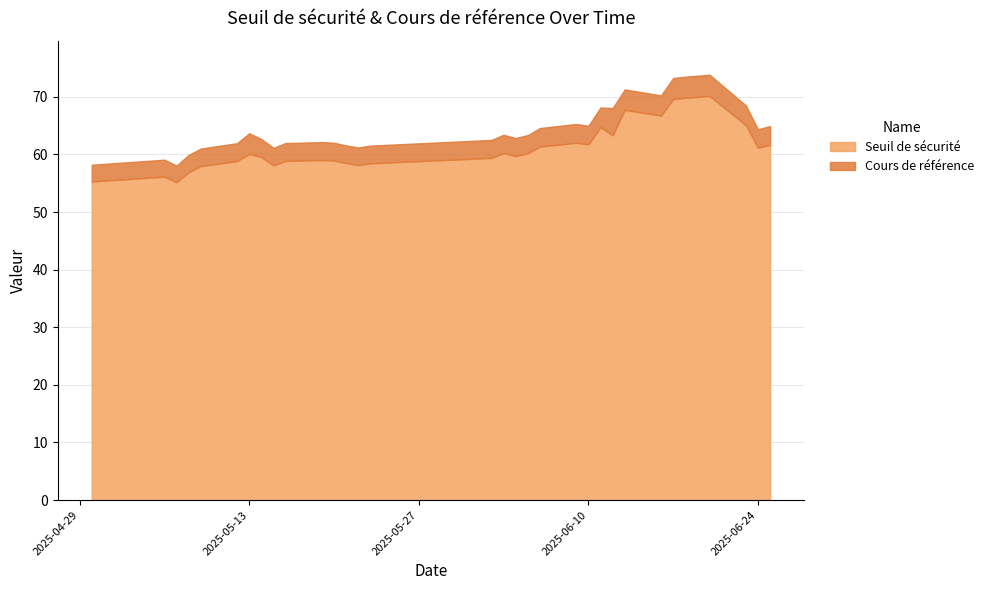

Reading left to right, extract all data points from this chart.

Seuil de sécurité: 2025-04-30=55.3	2025-05-06=56.1	2025-05-07=55.2	2025-05-08=56.9	2025-05-09=58.0	2025-05-12=58.9	2025-05-13=60.1	2025-05-14=59.5	2025-05-15=58.1	2025-05-16=58.9	2025-05-19=59.0	2025-05-20=58.9	2025-05-21=58.5	2025-05-22=58.1	2025-05-23=58.5	2025-06-02=59.4	2025-06-03=60.2	2025-06-04=59.7	2025-06-05=60.2	2025-06-06=61.4	2025-06-09=62.0	2025-06-10=61.7	2025-06-11=64.7	2025-06-12=63.3	2025-06-13=67.7	2025-06-16=66.7	2025-06-17=69.6	2025-06-18=69.8	2025-06-20=70.1	2025-06-23=65.1	2025-06-24=61.2	2025-06-25=61.7
Cours de référence: 2025-04-30=58.2	2025-05-06=59.1	2025-05-07=58.1	2025-05-08=59.9	2025-05-09=61.0	2025-05-12=62.0	2025-05-13=63.7	2025-05-14=62.7	2025-05-15=61.1	2025-05-16=62.0	2025-05-19=62.1	2025-05-20=62.0	2025-05-21=61.6	2025-05-22=61.2	2025-05-23=61.5	2025-06-02=62.5	2025-06-03=63.4	2025-06-04=62.9	2025-06-05=63.4	2025-06-06=64.6	2025-06-09=65.3	2025-06-10=65.0	2025-06-11=68.2	2025-06-12=68.0	2025-06-13=71.3	2025-06-16=70.2	2025-06-17=73.3	2025-06-18=73.5	2025-06-20=73.8	2025-06-23=68.5	2025-06-24=64.4	2025-06-25=64.9